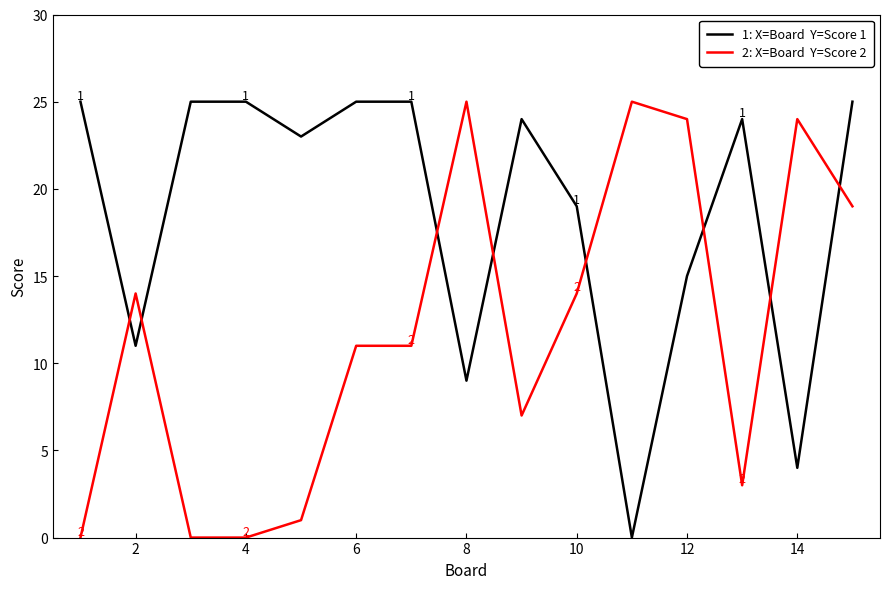

What is the maximum value shown in the chart?

25